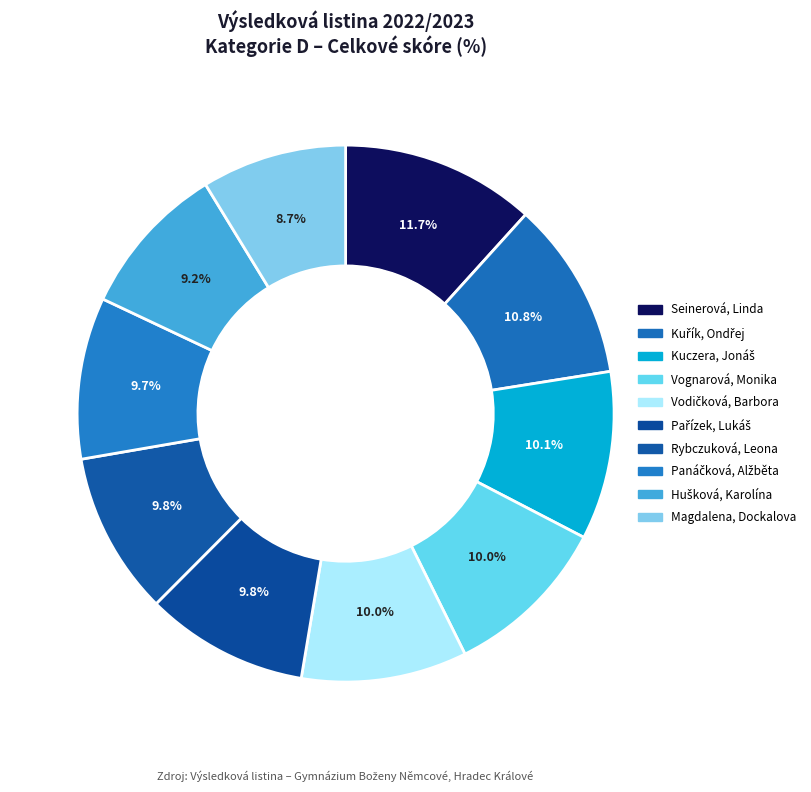

Does any single category account for the majority?

No